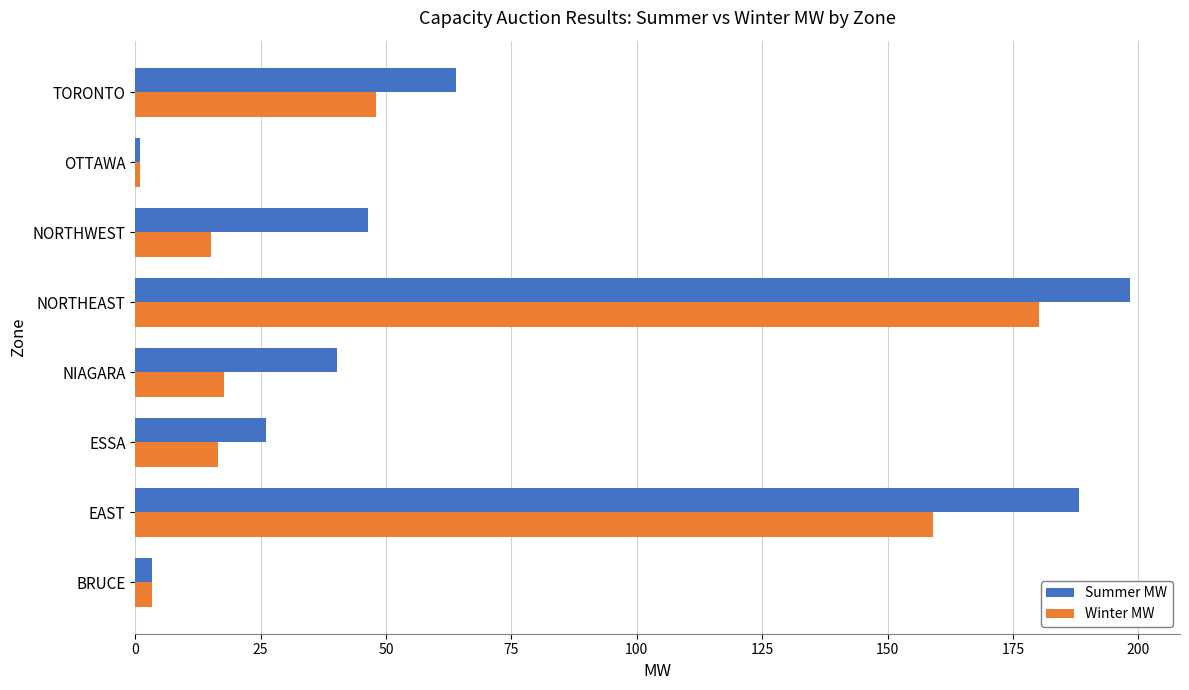

What is the difference between the maximum and minimum values in the Summer MW series?

197.4